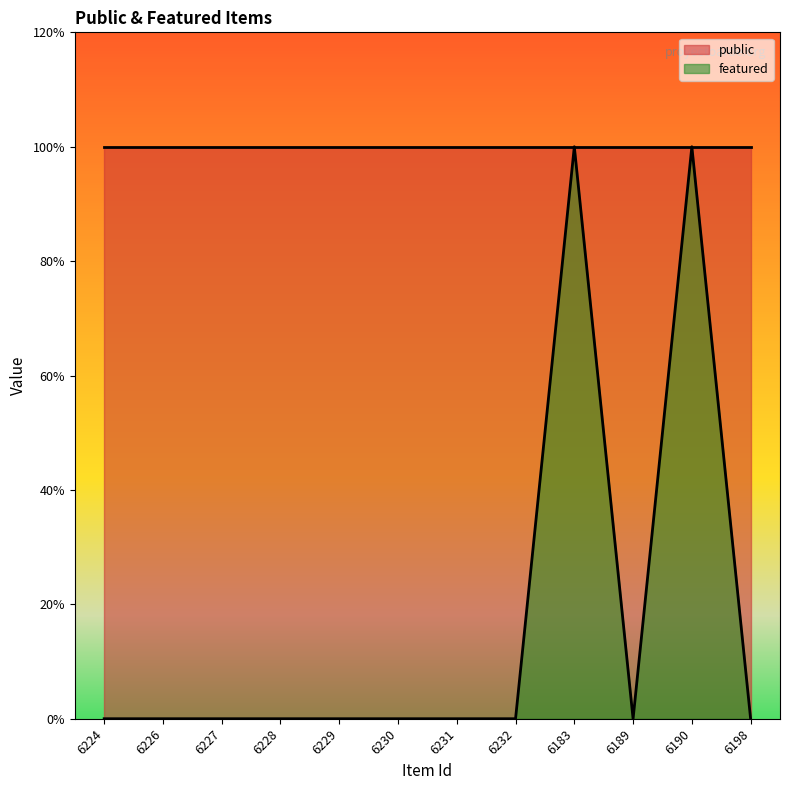

What is the difference between the second highest and second lowest values?

1